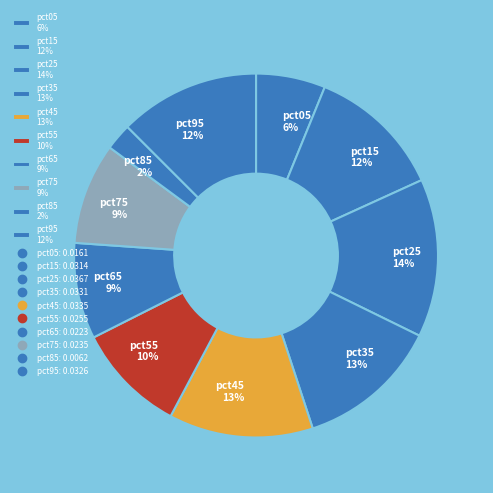

What is the smallest slice in the pie chart?

pct85